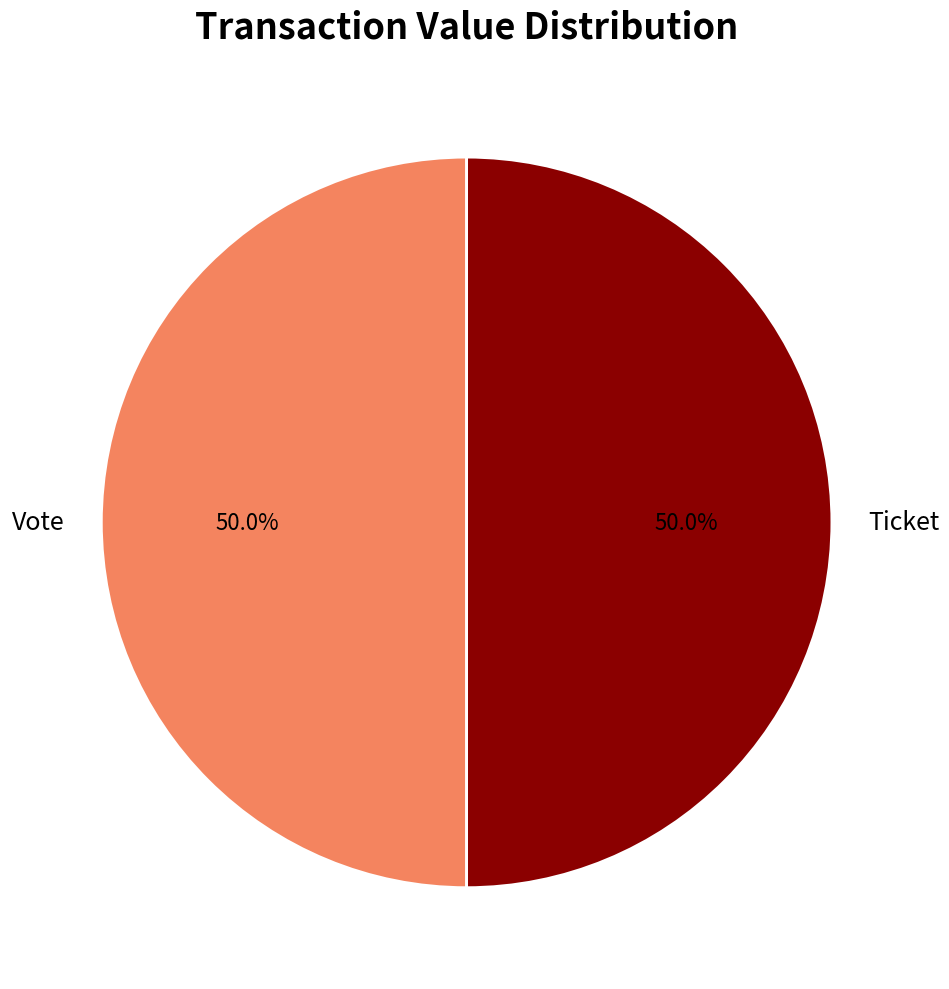

Do Ticket and Vote together represent more than half of the pie?

Yes